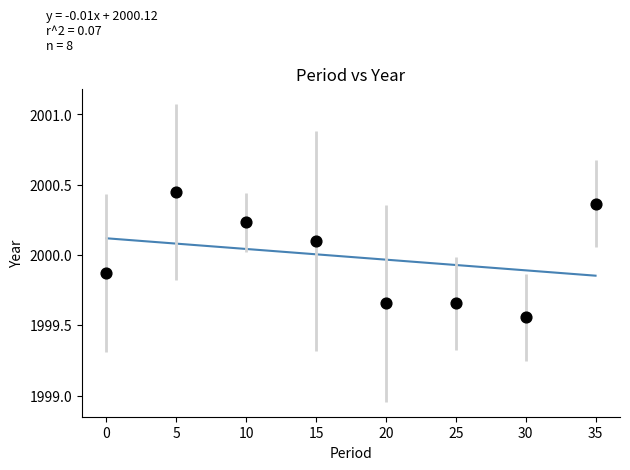

What is the average Y value?

2000.0